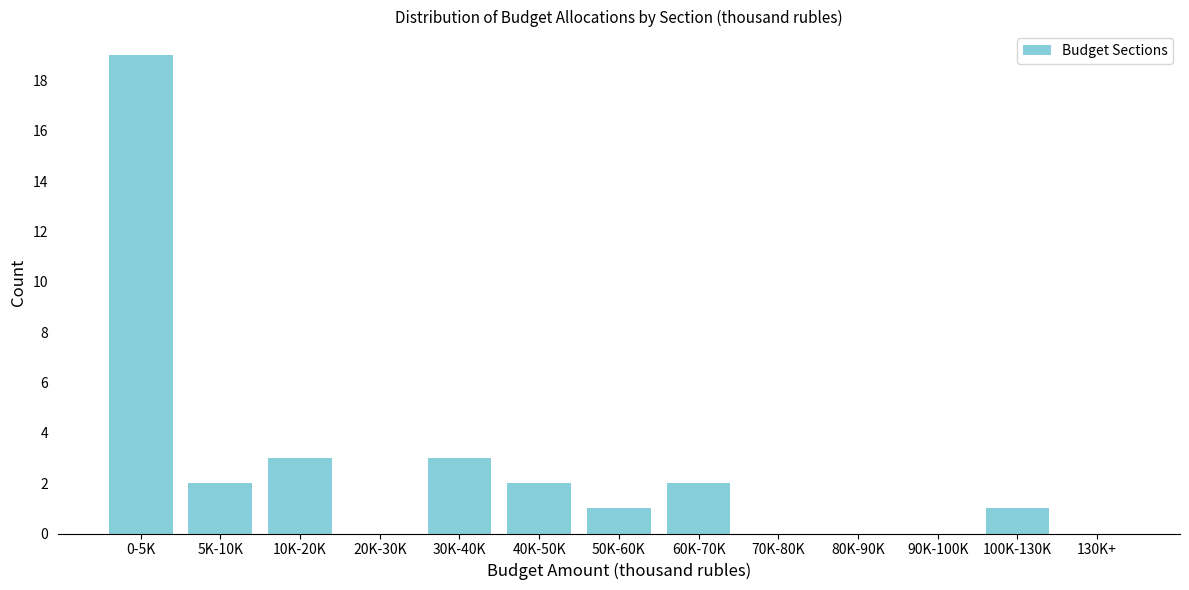

Reading left to right, list all the values displayed in this chart.

0-5K=19	5K-10K=2	10K-20K=3	20K-30K=0	30K-40K=3	40K-50K=2	50K-60K=1	60K-70K=2	70K-80K=0	80K-90K=0	90K-100K=0	100K-130K=1	130K+=0